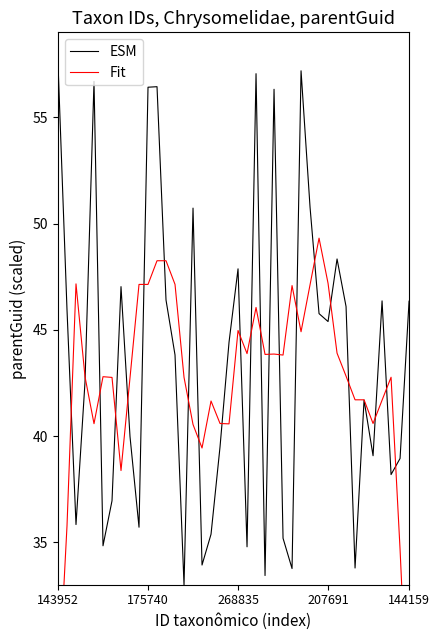

What position from the left is 14?

15